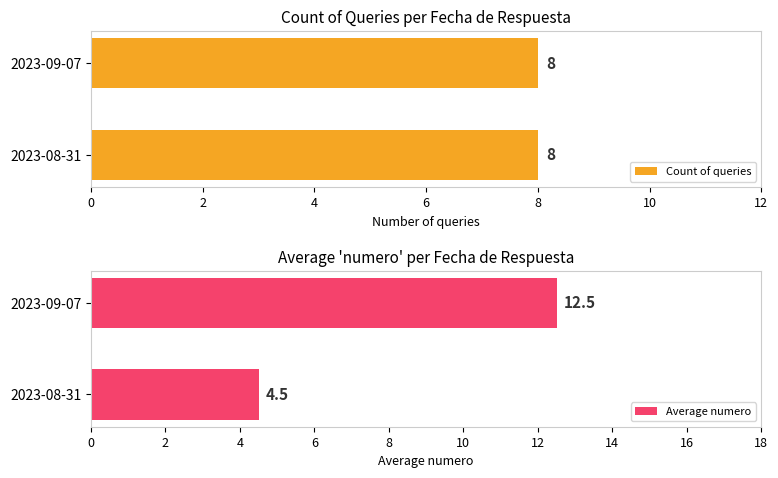

True or false: Count of queries has a value of 0.1 at 0.

False